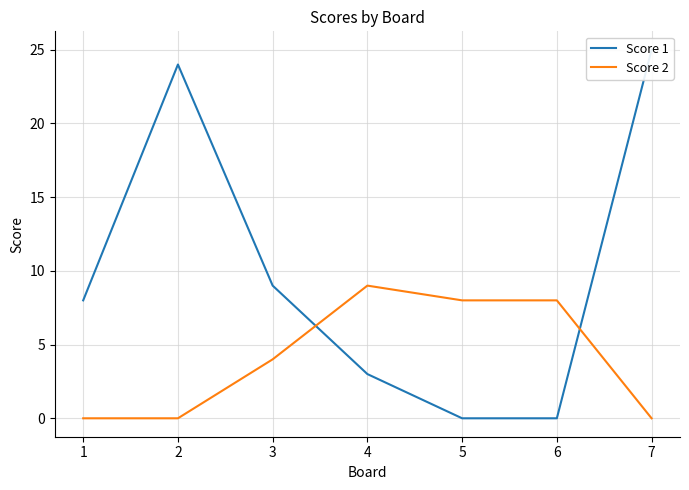

How many interior local peaks does the Score 2 series have?

1